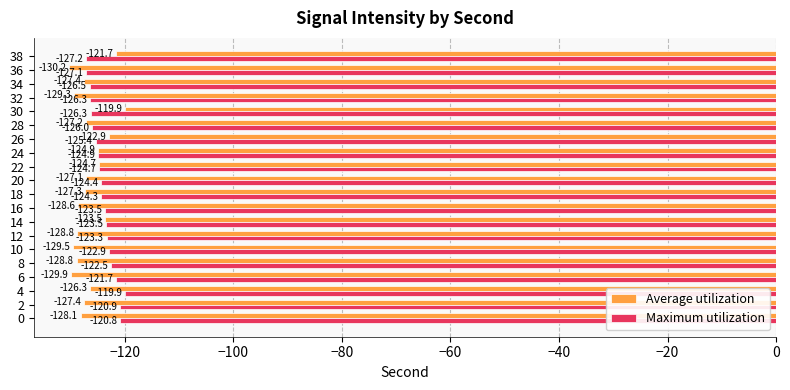

Which label corresponds to the smallest value in the chart?

36